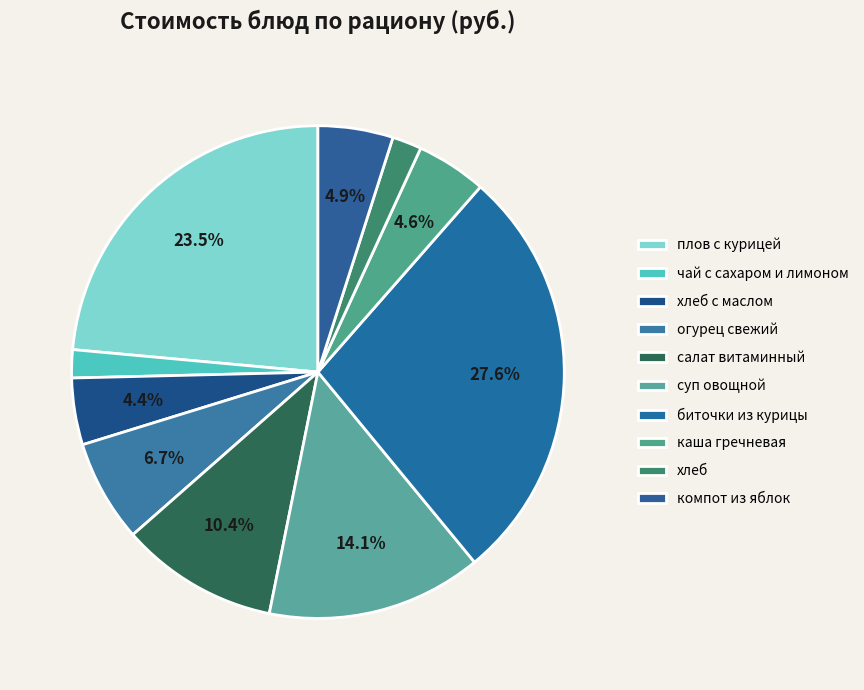

Does any single category account for the majority?

No